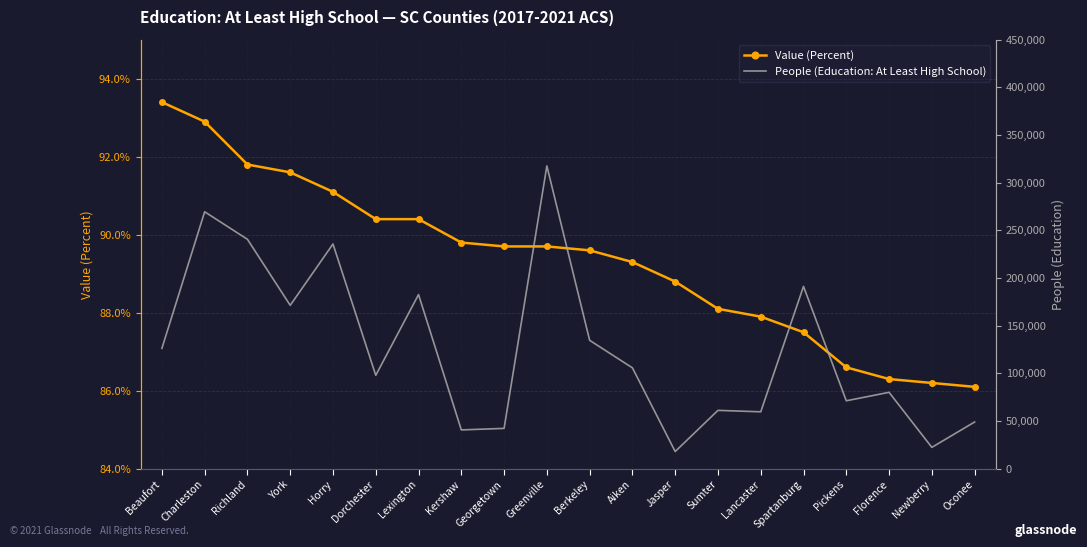

At which category does People (Education: At Least High School) reach its first local peak?

Charleston